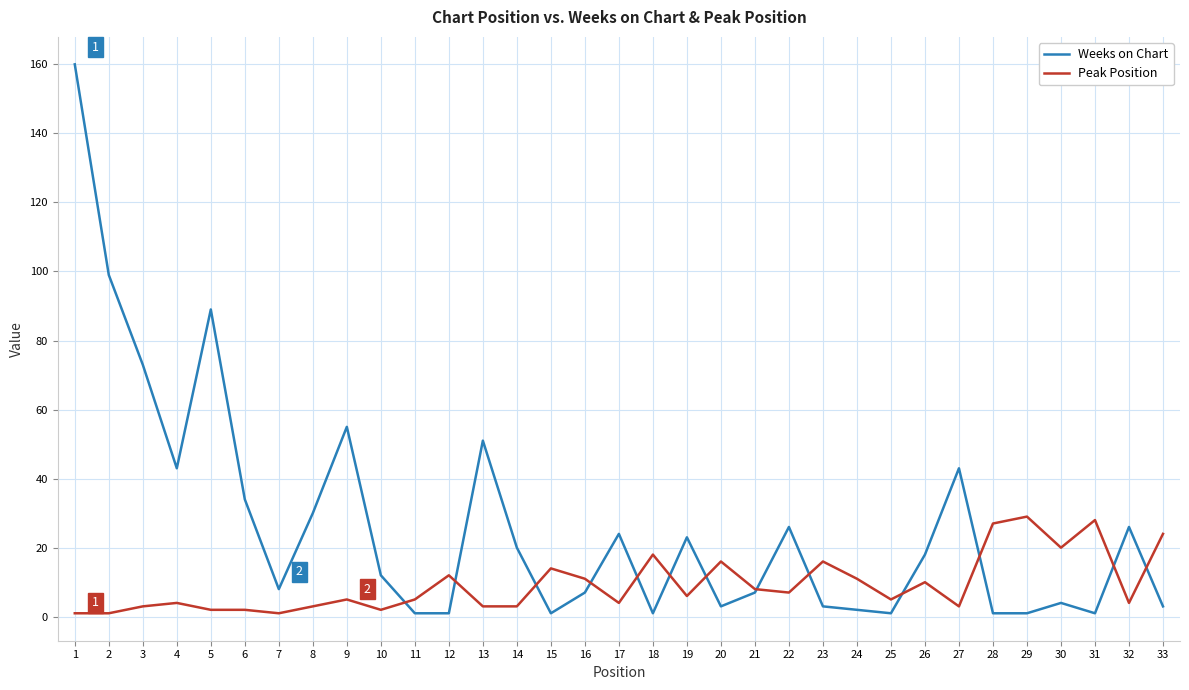

Rank the series by their maximum value, from highest to lowest.

Weeks on Chart, Peak Position